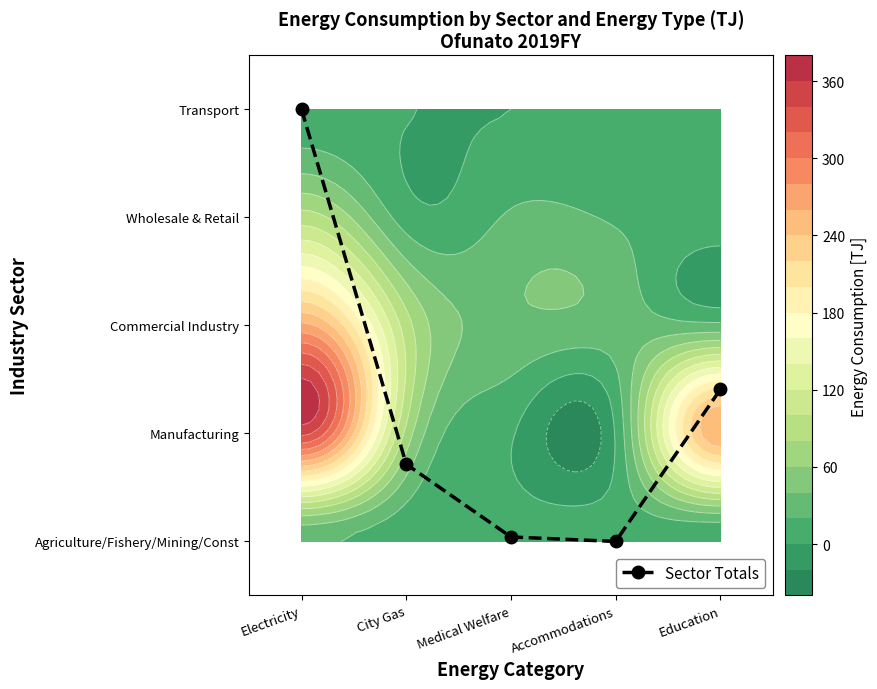

The chart shows a value of 1.0 at City Gas. True or false?

False